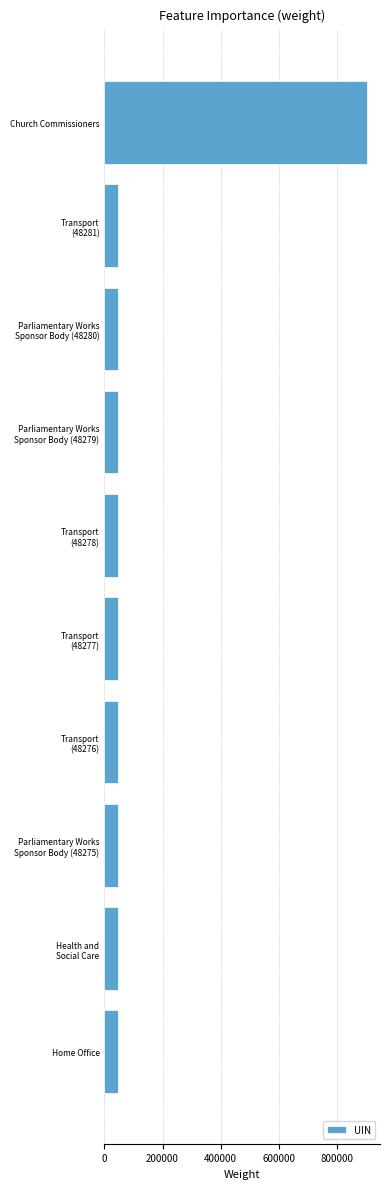

Between Home Office and Church Commissioners, which is larger?

Church Commissioners